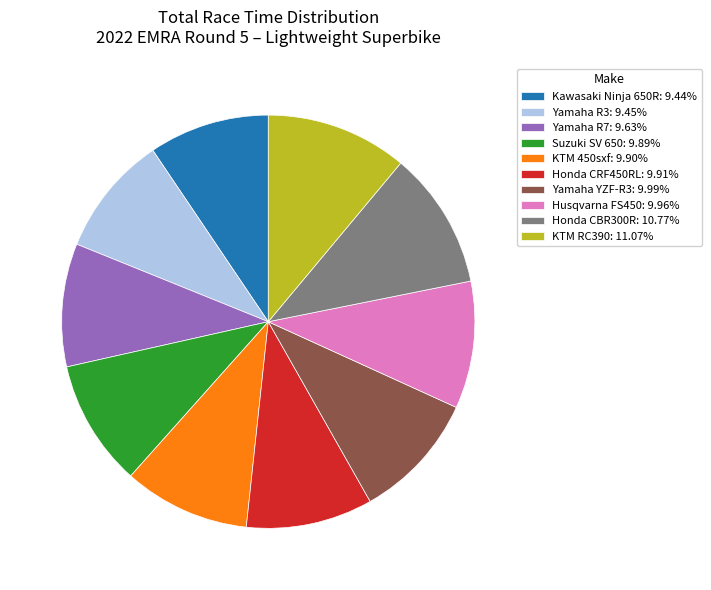

Is there any slice that represents more than half of the pie?

No